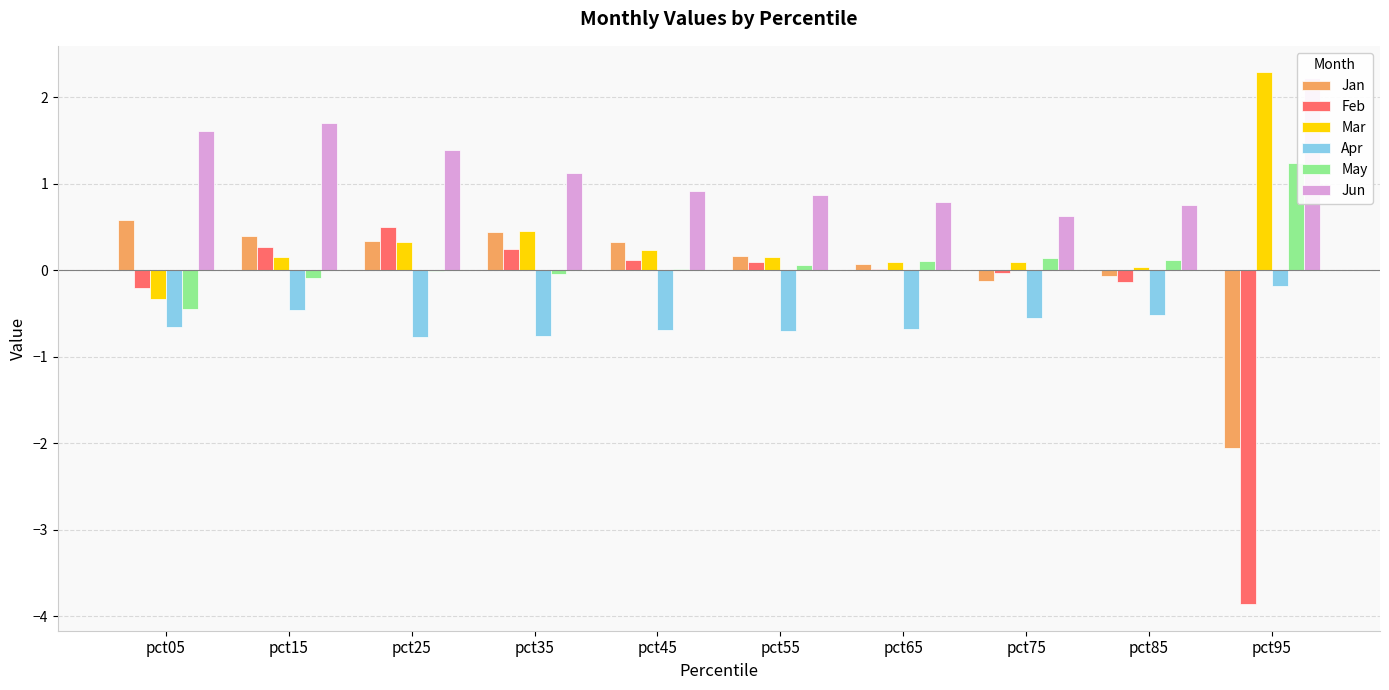

True or false: Feb has a value of 0.1 at pct45.

True